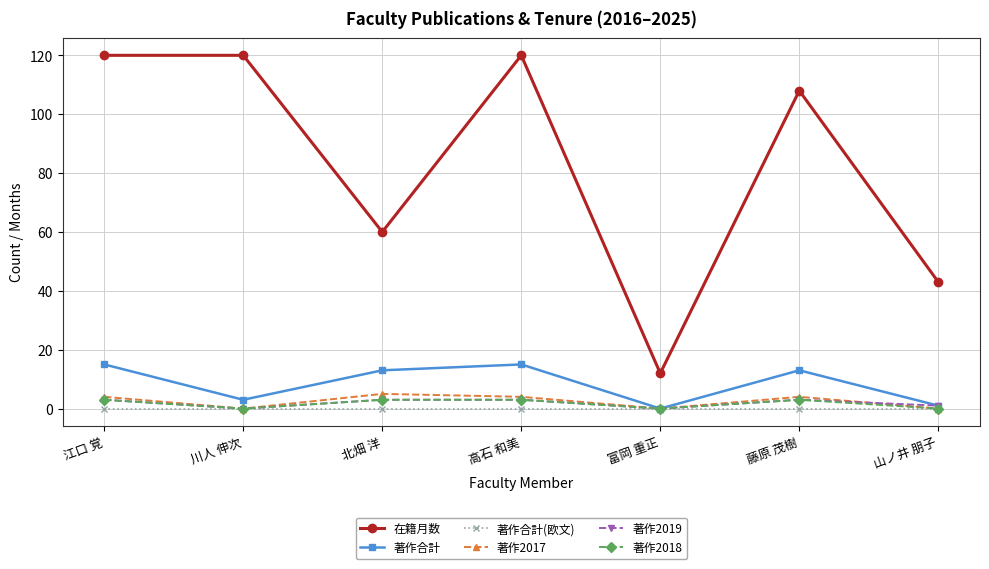

Which series changed the most between 富岡 重正 and 山ノ井 朋子?

在籍月数